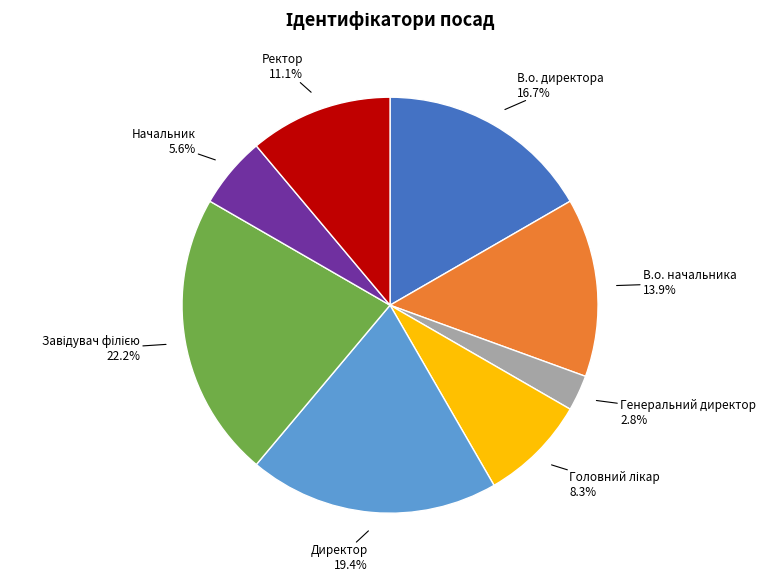

How much of the chart is everything except Ректор?

88.9%